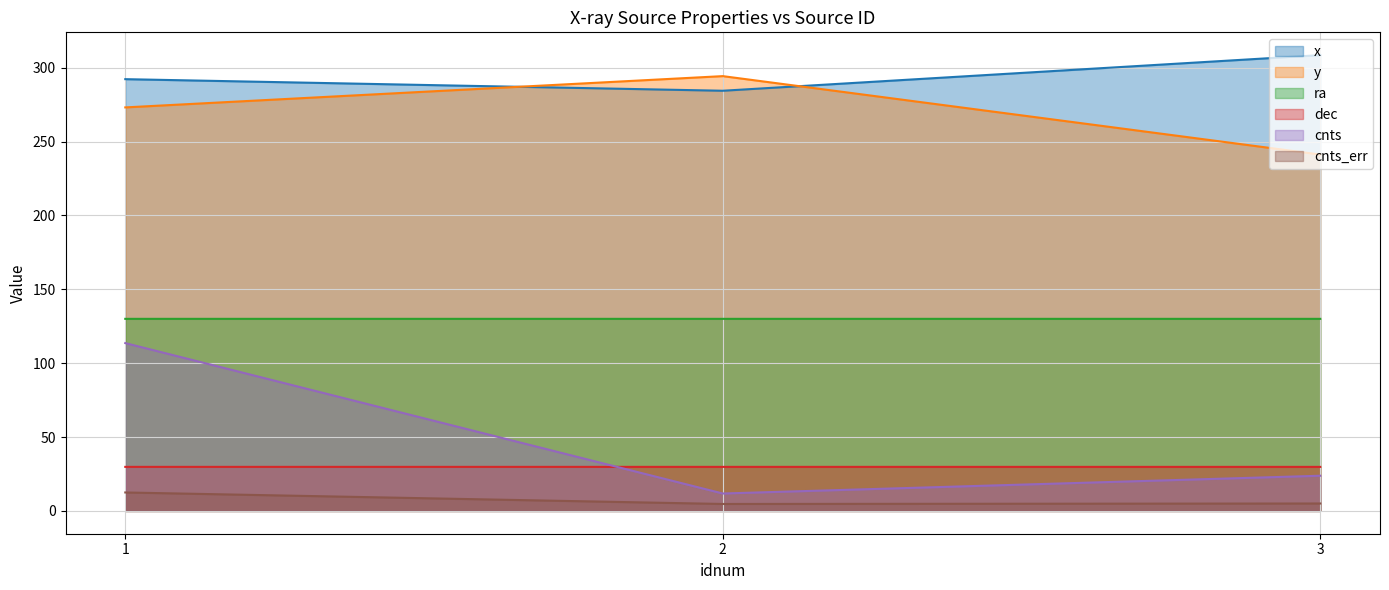

What is the value of the x point at the 2nd from the left?

284.4